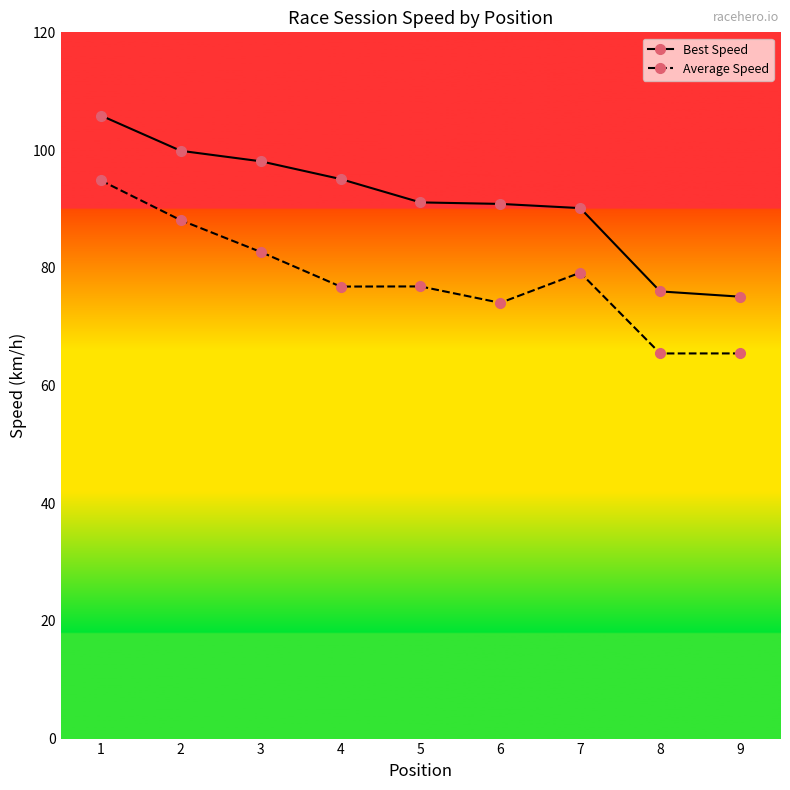

What is the sum of the Best Speed values at 5 and 2?

191.0